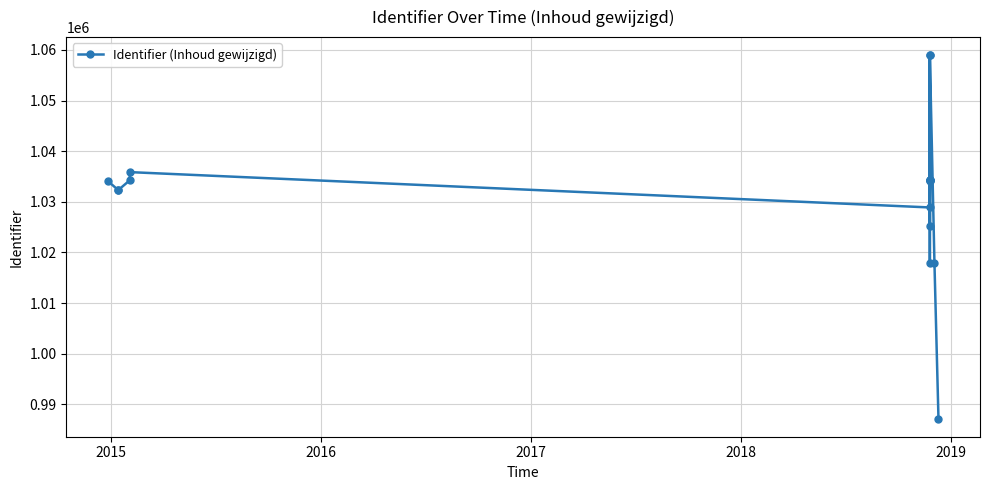

What is the smallest value displayed?

987170